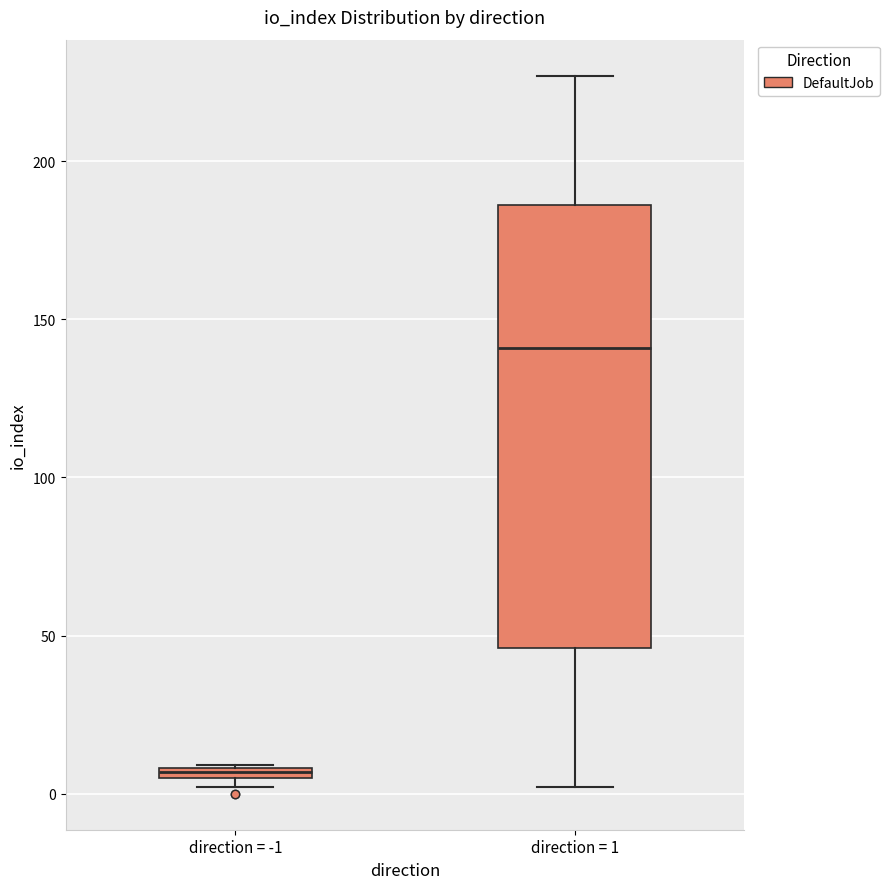

Which box has the lowest median line?

direction = -1